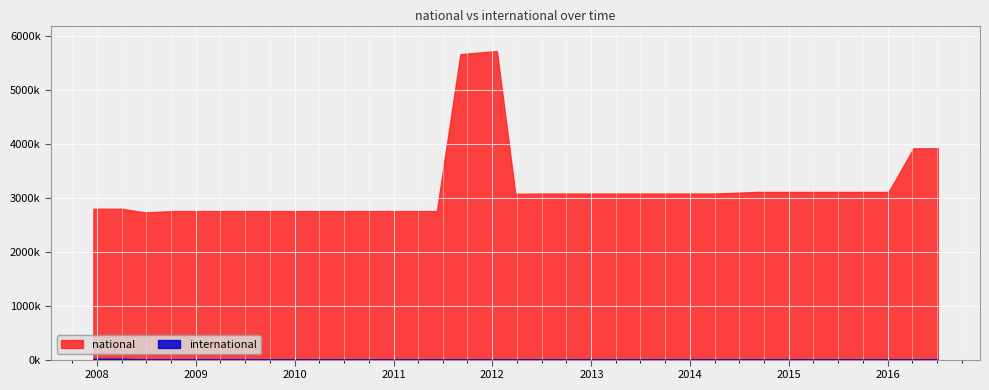

What is the approximate value of international at 2014-09-08?

4020